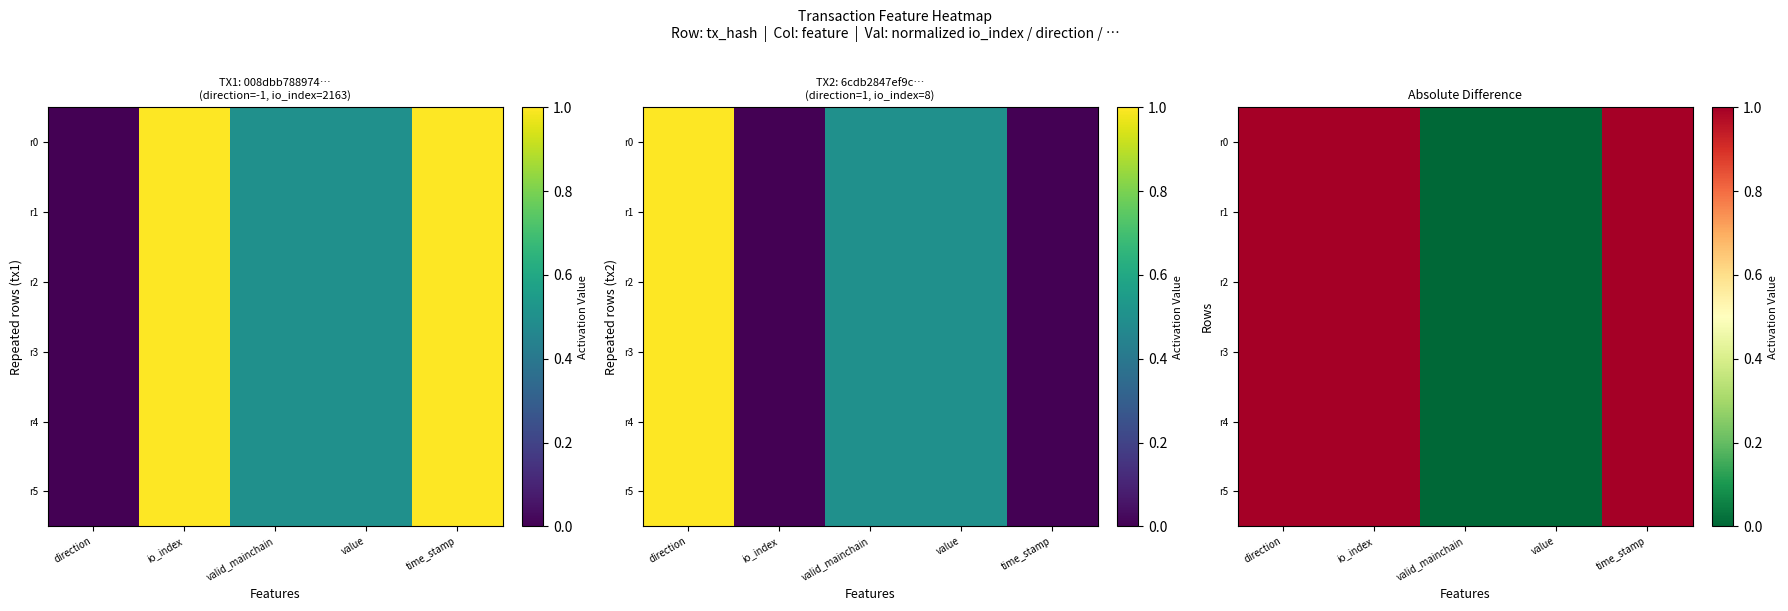

Rank the series by their maximum value, from lowest to highest.

r0, r1, r2, r3, r4, r5